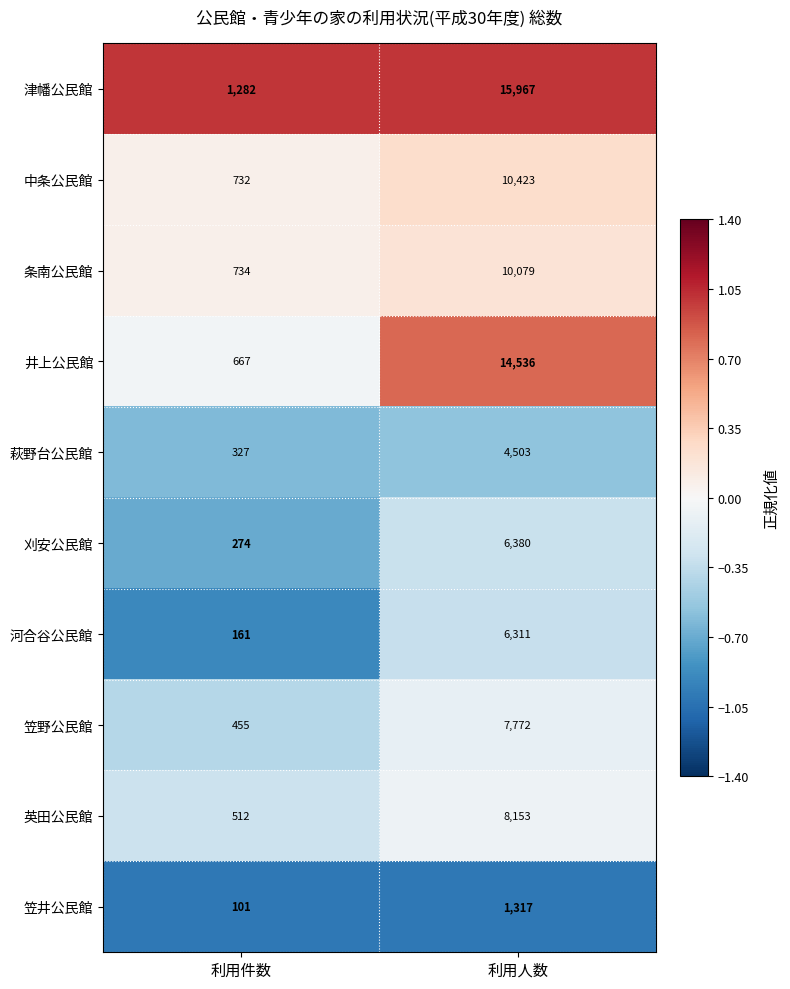

True or false: 刈安公民館 has a value of 6380 at 利用人数.

True